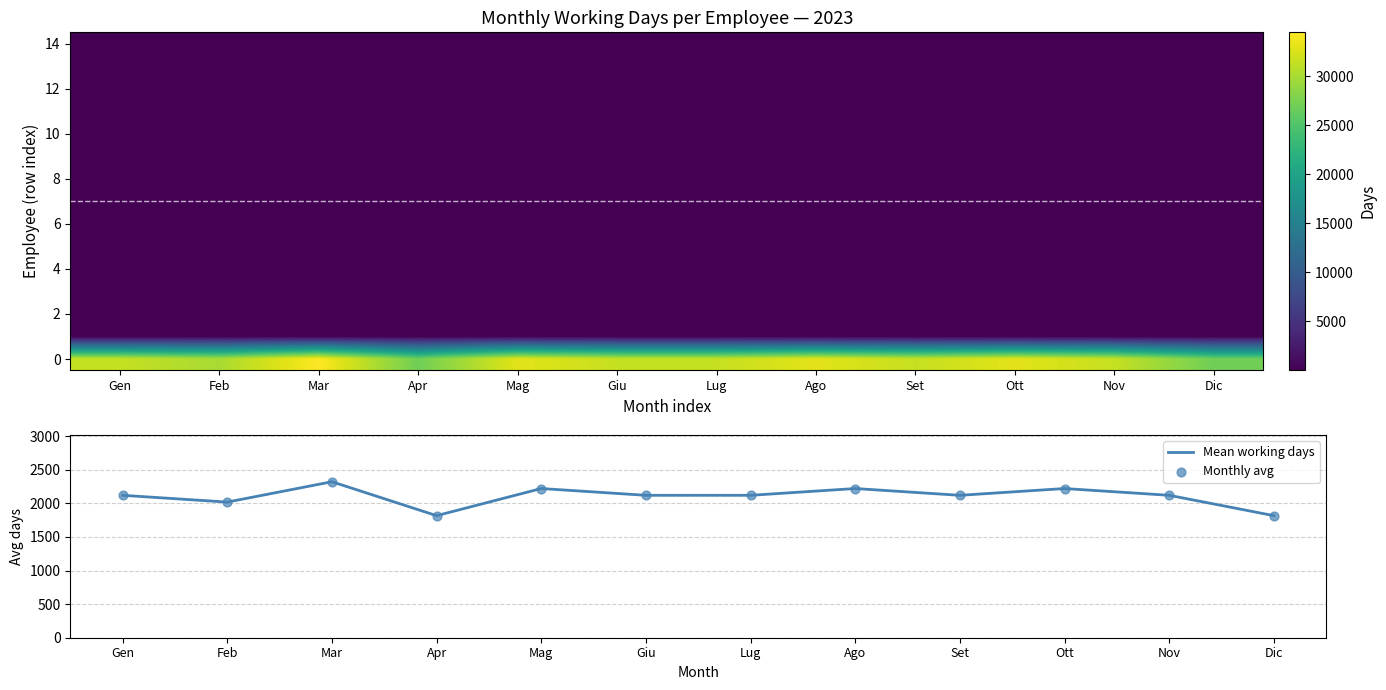

The Mean working days series shows 3477.1 at Feb. True or false?

False